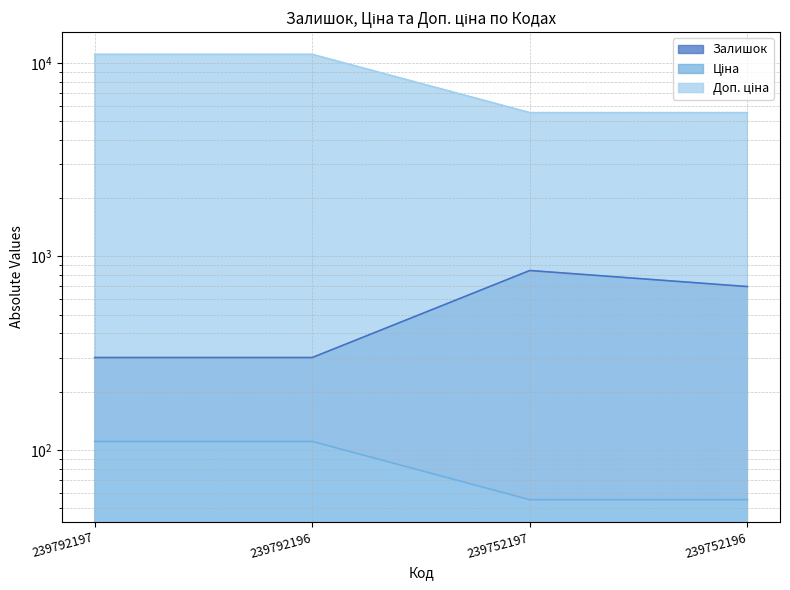

Reading left to right, what are all the values shown in this chart?

Залишок: 239792197=300.0	239792196=300.0	239752197=845.0	239752196=698.0
Ціна: 239792197=110.5	239792196=110.5	239752197=55.3	239752196=55.3
Доп. ціна: 239792197=11055.0	239792196=11055.0	239752197=5528.0	239752196=5528.0